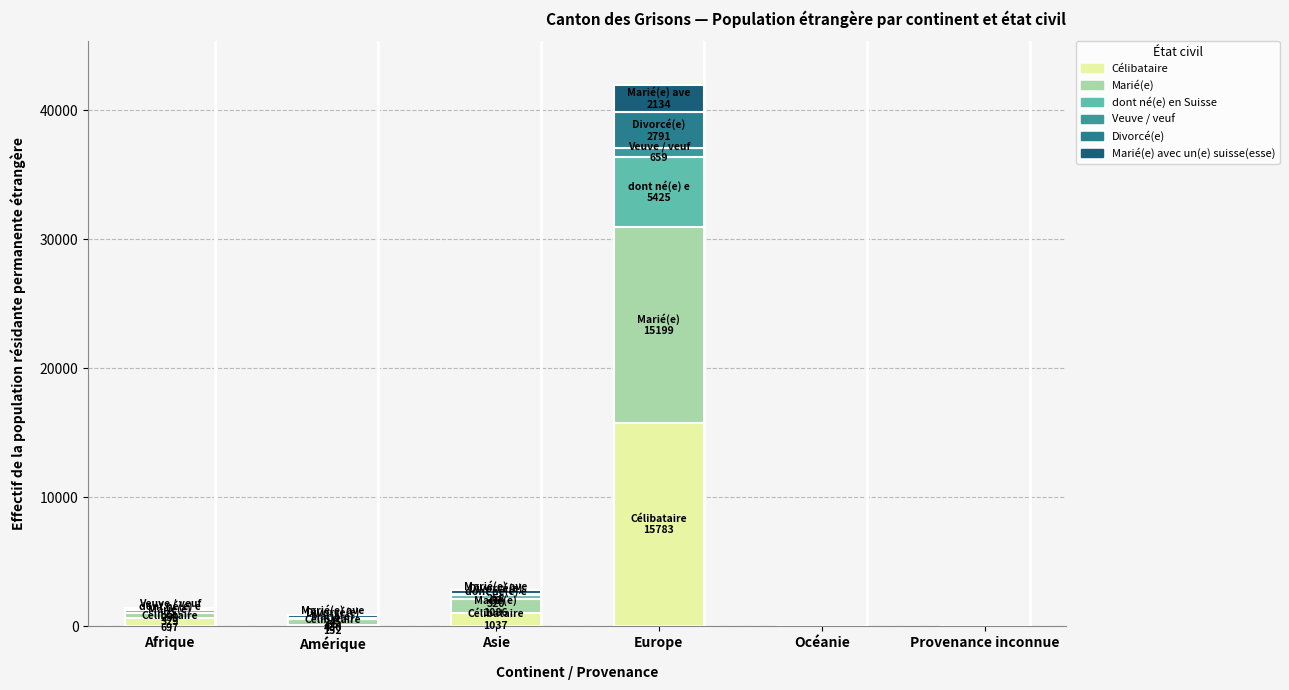

Count the number of categories in the chart.

6